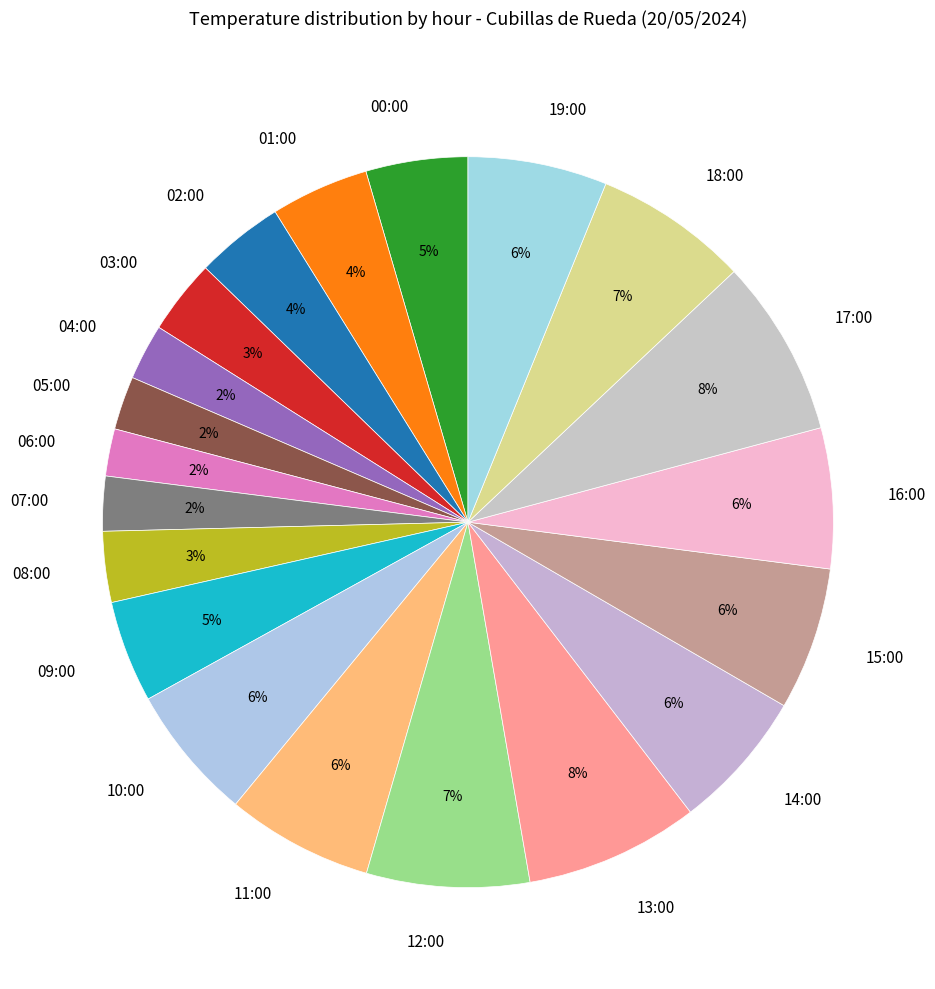

Is the sum of 00:00 and 07:00 greater than half?

No